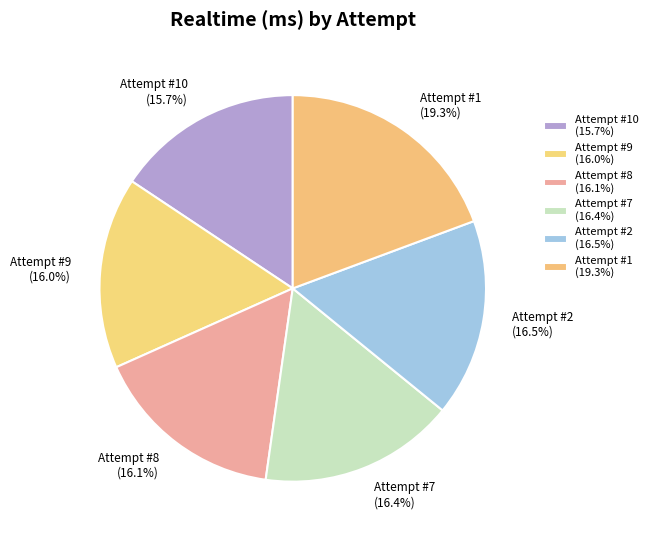

How many segments does this pie chart have?

6